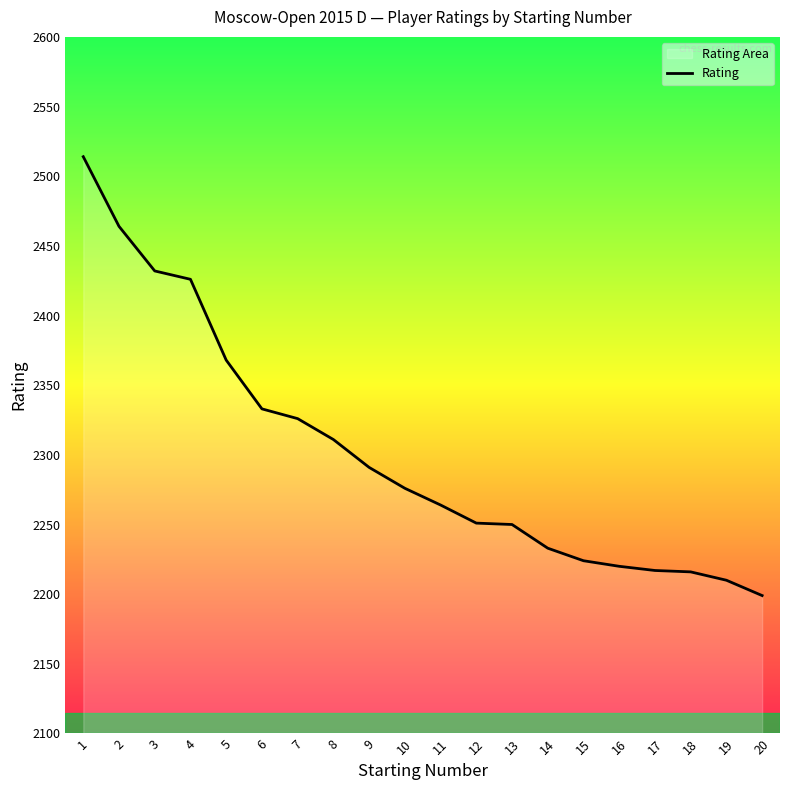

Does the chart have visible grid lines?

No